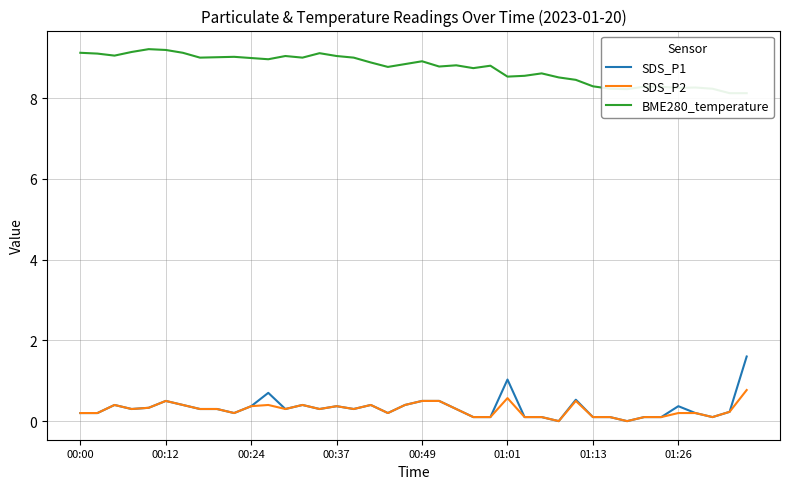

How many SDS_P2 values are between 0 and 1?

40